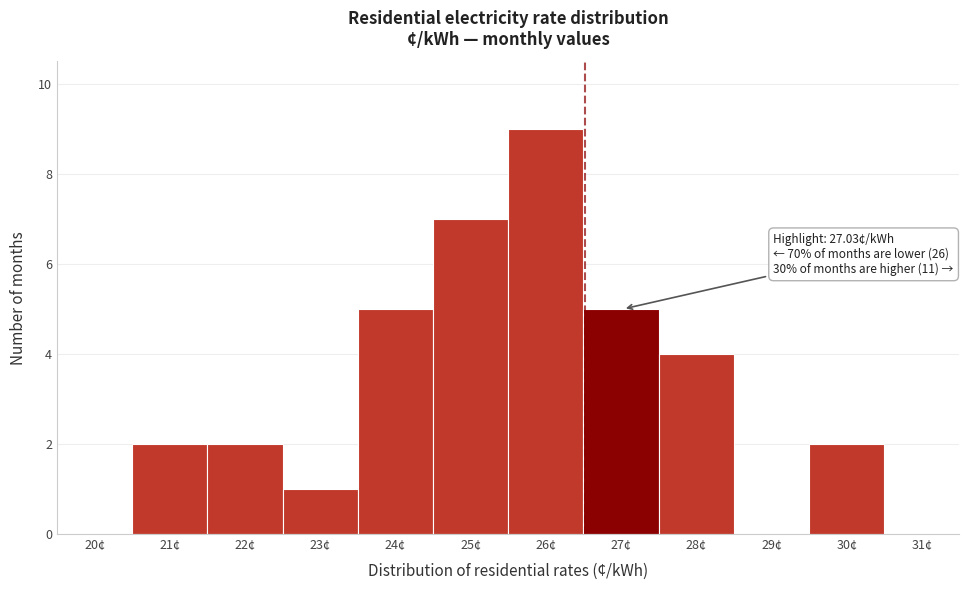

Reading right to left, list all the values displayed in this chart.

31¢=0	30¢=2	29¢=0	28¢=4	27¢=5	26¢=9	25¢=7	24¢=5	23¢=1	22¢=2	21¢=2	20¢=0